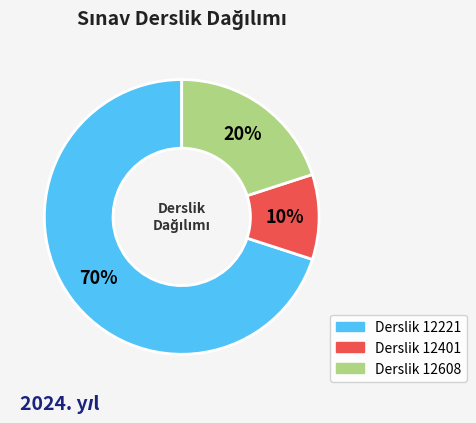

Count the number of slices in the pie.

3